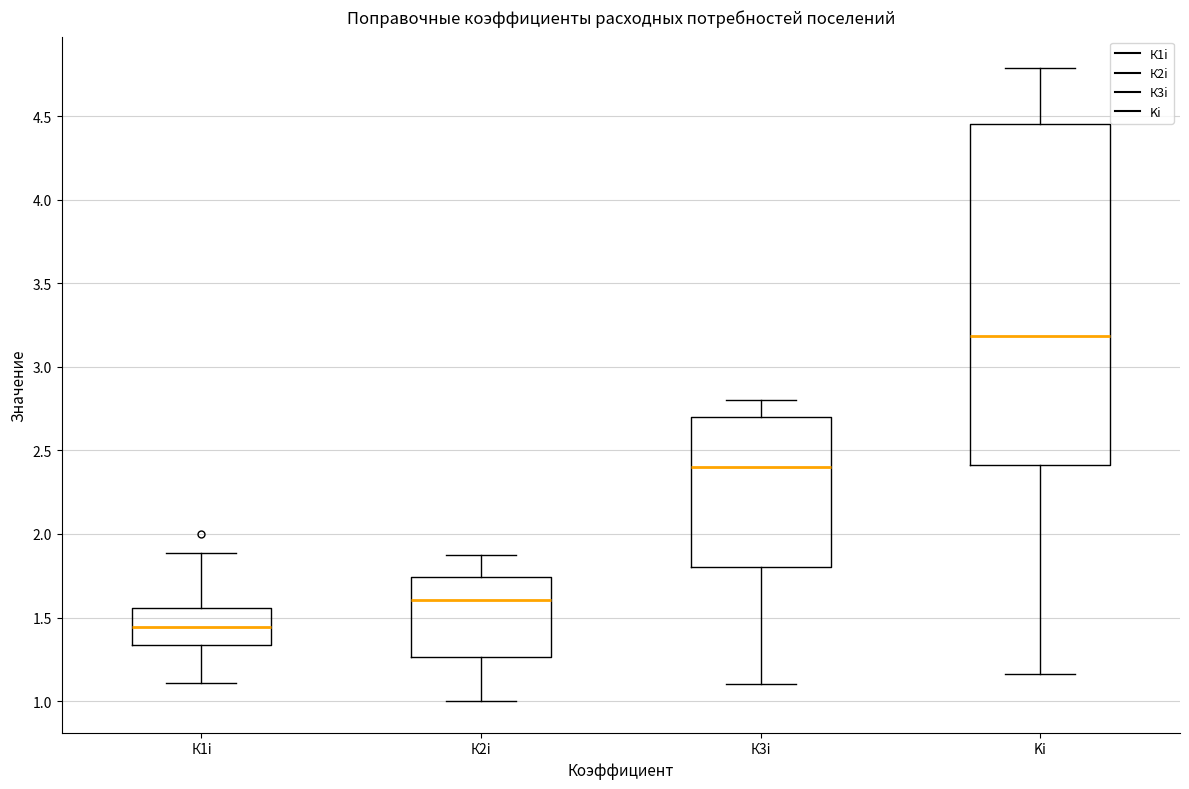

Which box is the tallest, from its lower edge to its upper edge?

Ki